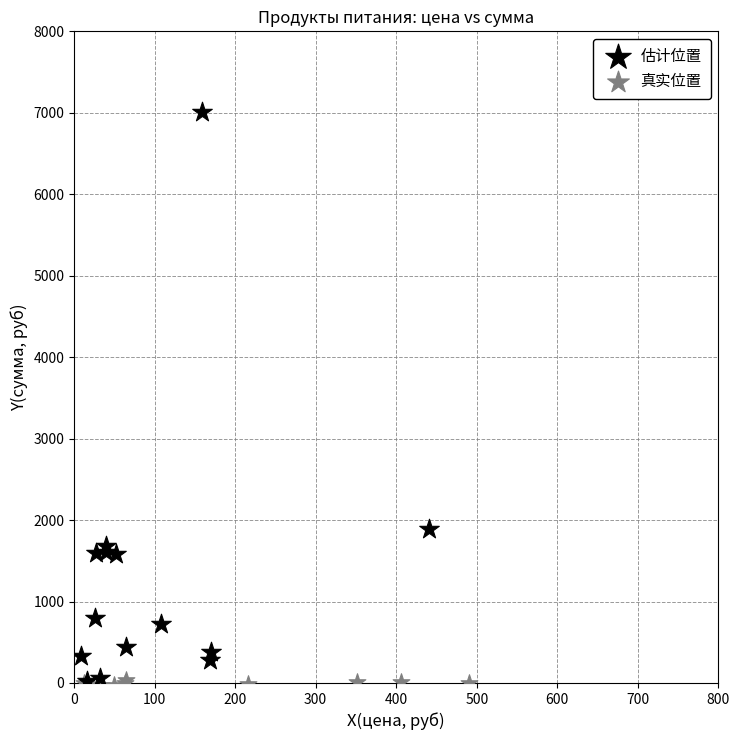

Which series contains the highest Y value?

估计位置